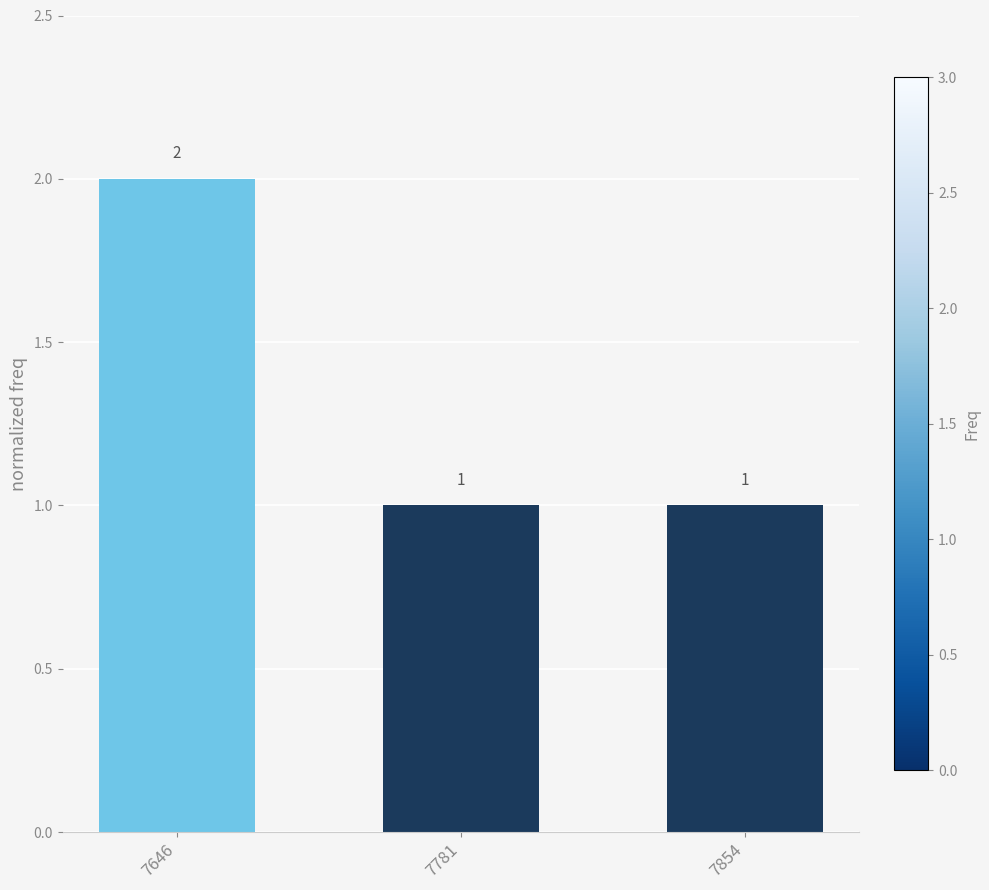

What is the sum of the values at 7646 and 7781?

3